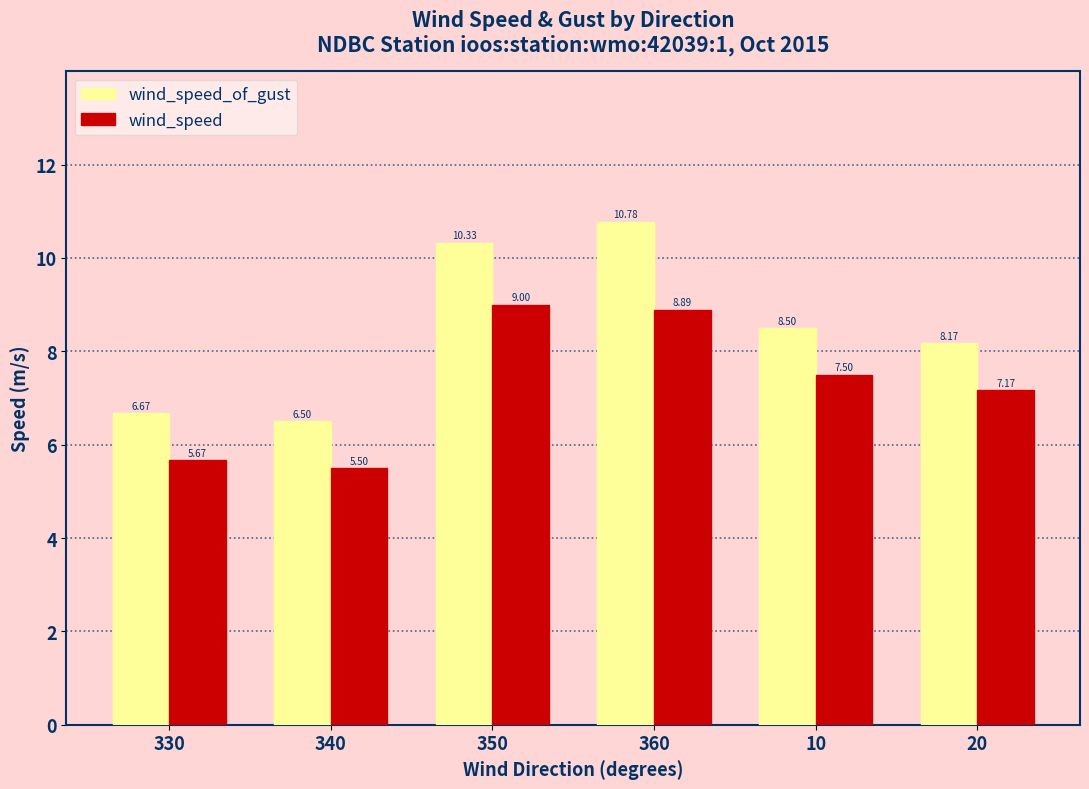

How many data points in wind_speed_of_gust are above 8?

4